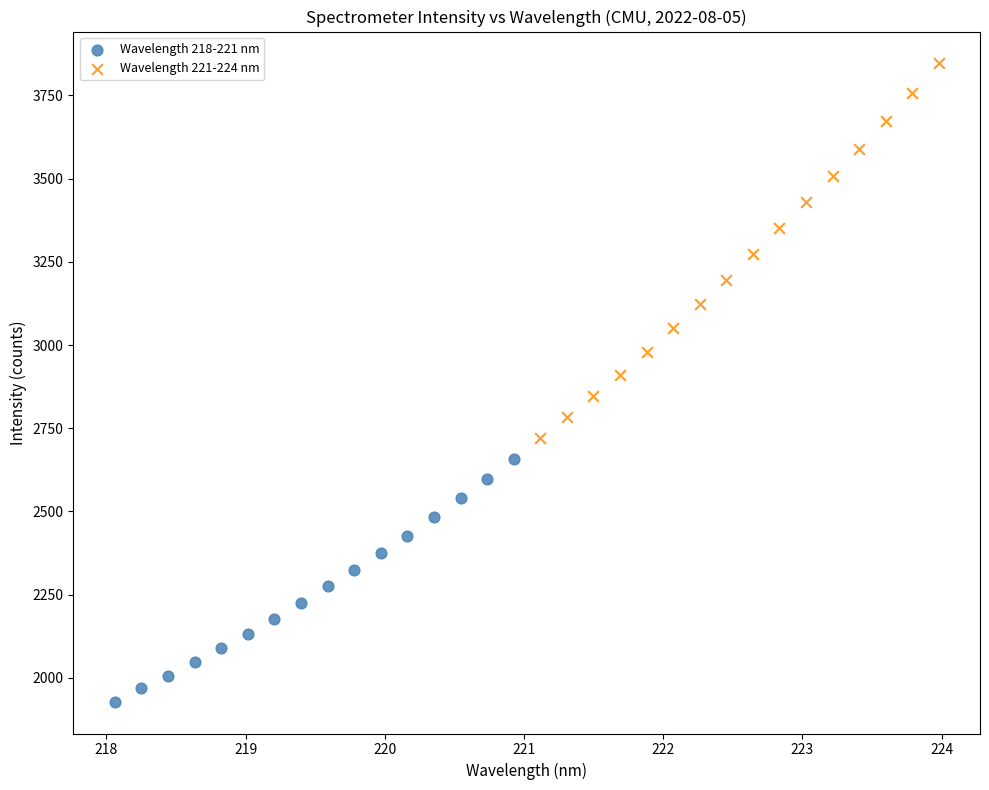

What are all the series names shown in the legend?

Wavelength 218-221 nm, Wavelength 221-224 nm